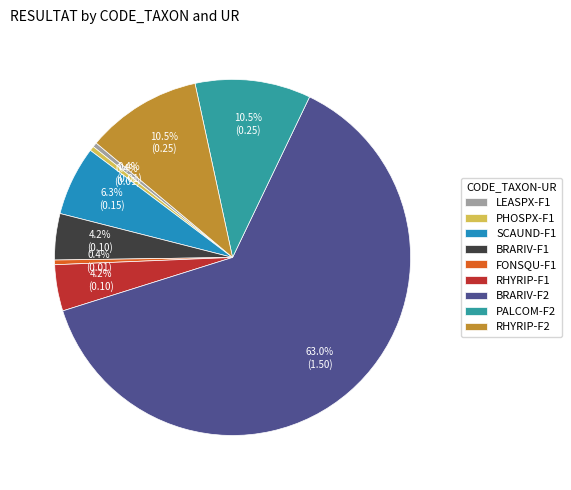

Is it true that RHYRIP-F1 is 4% of the pie?

True